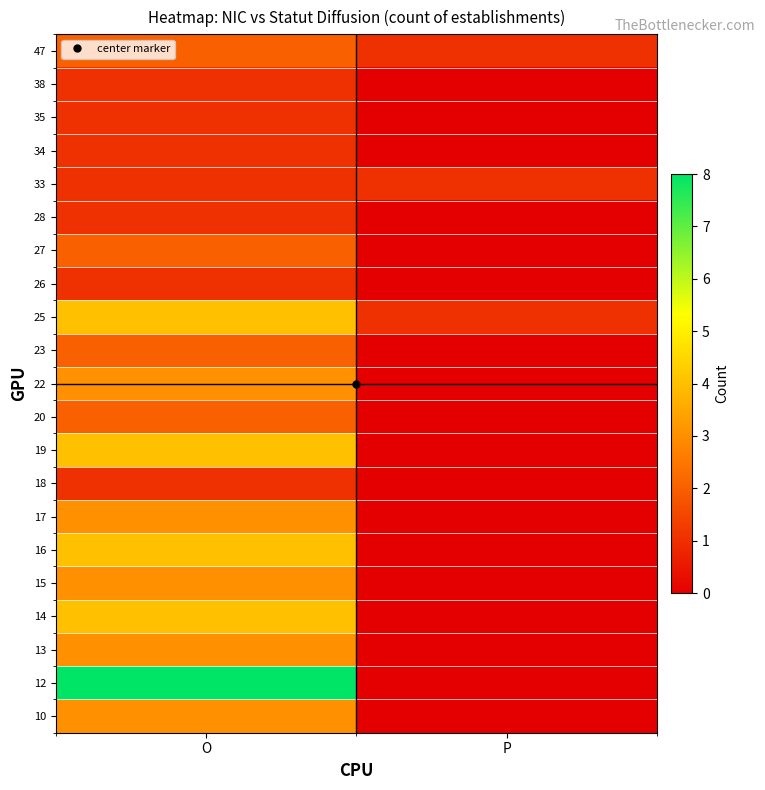

At how many categories does at least one series exceed 3?

1